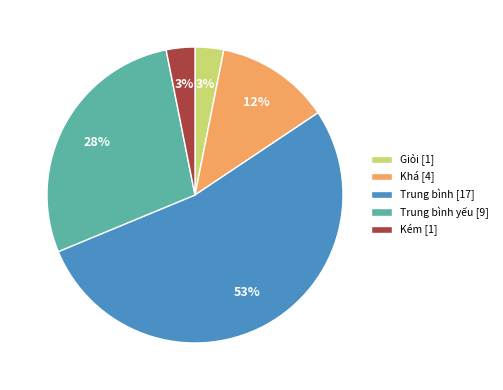

To the nearest percent, what is the average slice percentage?

20%